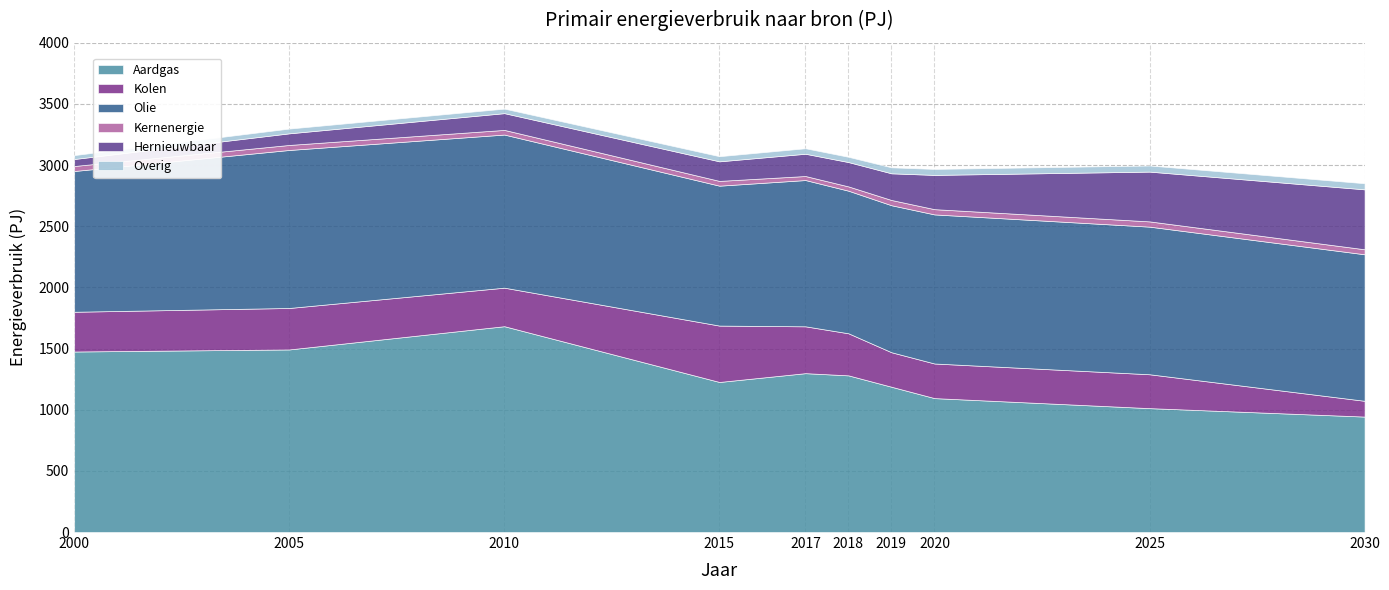

True or false: Kolen and Overig intersect in this chart.

False